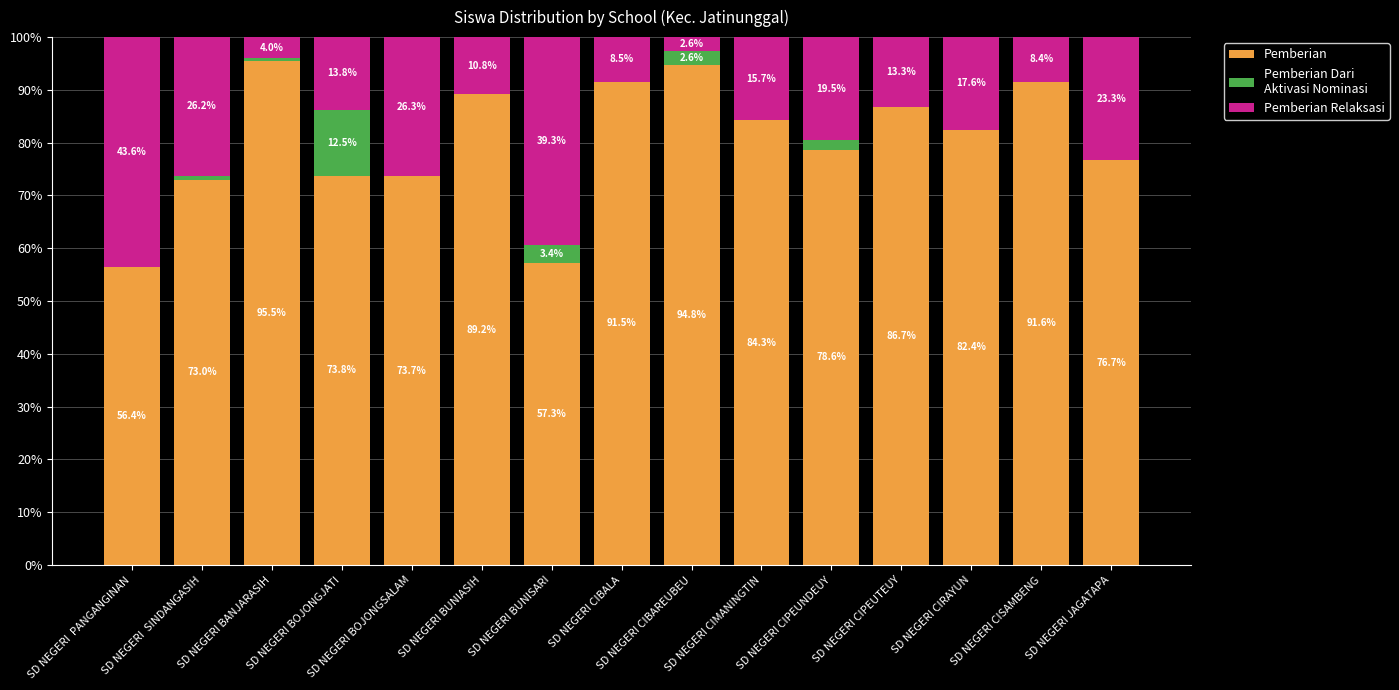

What is the sum of the Pemberian values at SD NEGERI BOJONGJATI and SD NEGERI  SINDANGASIH?

146.7